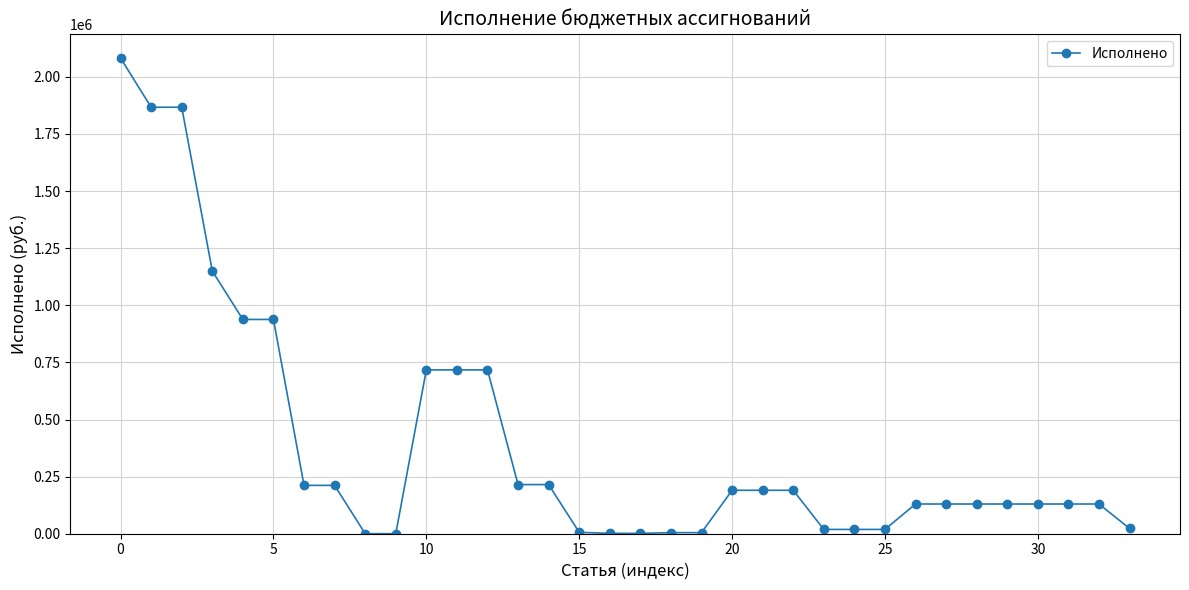

What is the value of the 28th point from the left?

130100.0